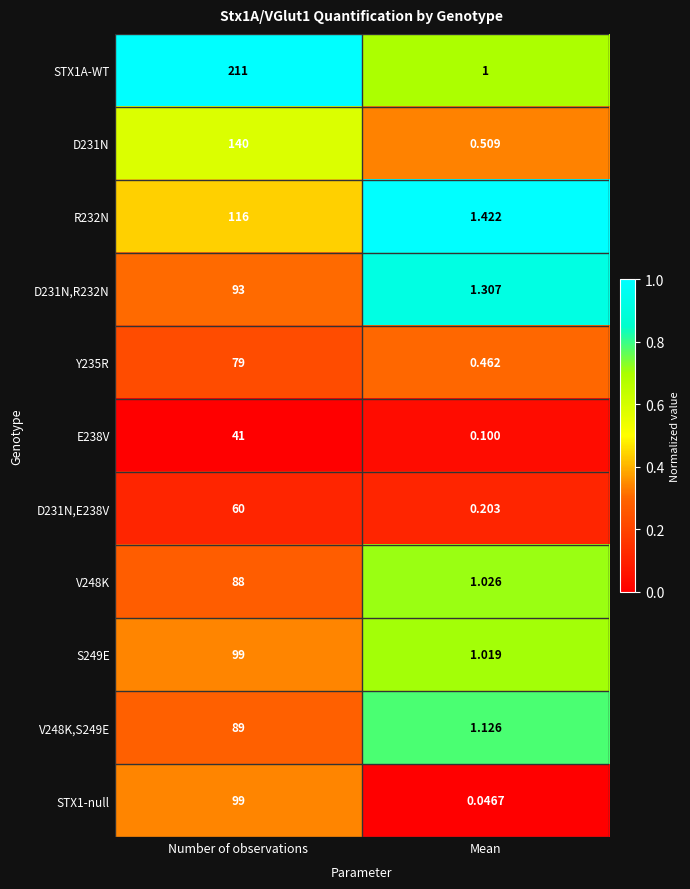

At Mean, list the series in order from smallest to largest.

STX1-null, E238V, D231N,E238V, Y235R, D231N, STX1A-WT, S249E, V248K, V248K,S249E, D231N,R232N, R232N